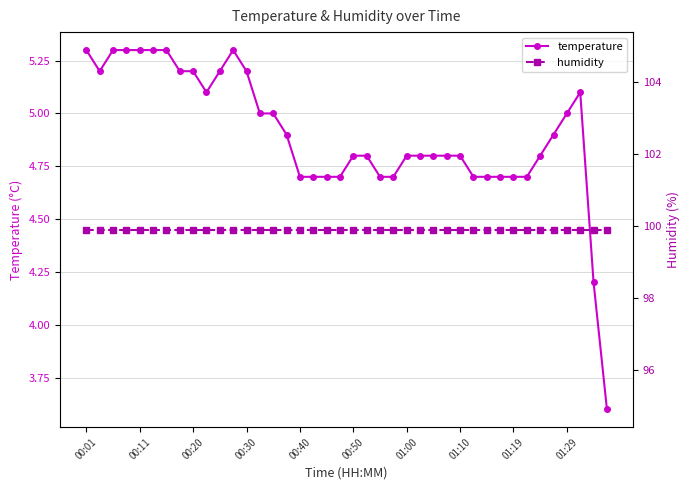

What is the minimum value for temperature?

3.6